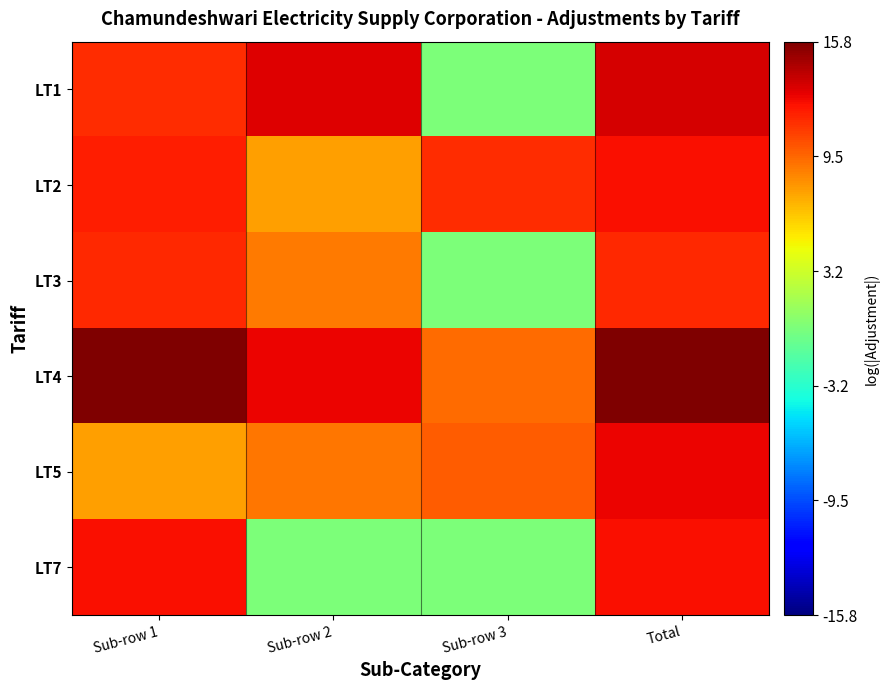

Rank the series by their maximum value, from highest to lowest.

LT4, LT1, LT5, LT7, LT2, LT3